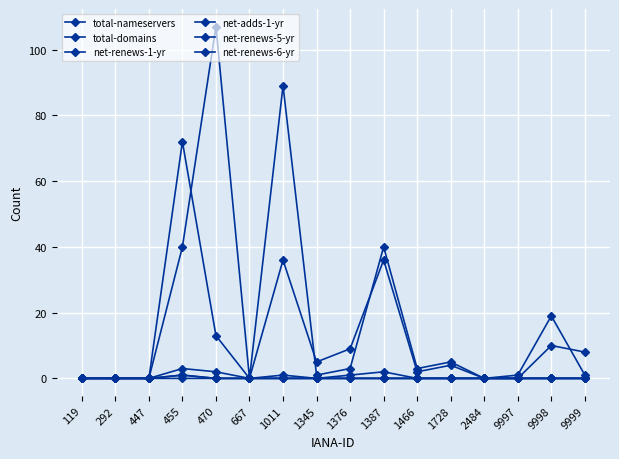

Which series has the widest spread of values?

total-domains